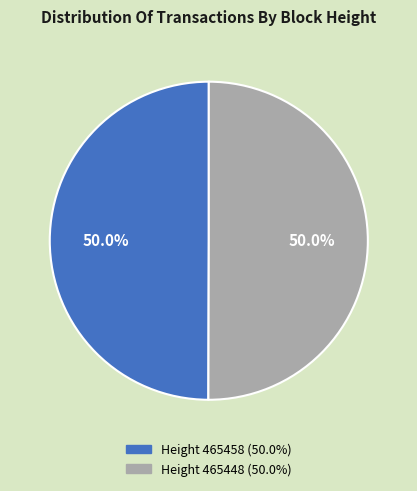

Count the number of slices in the pie.

2